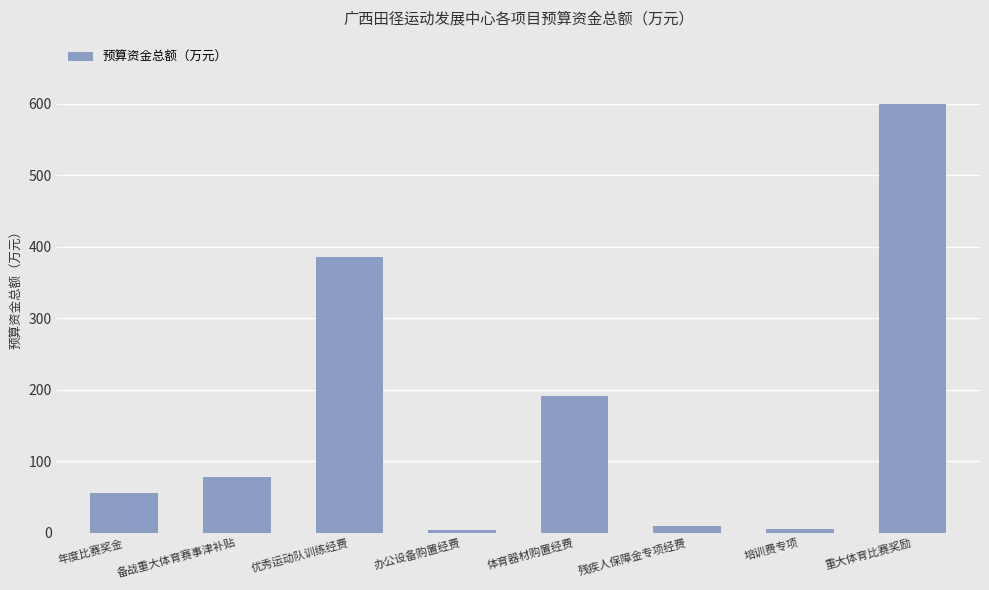

What is the value of the 8th bar from the left?

600.0